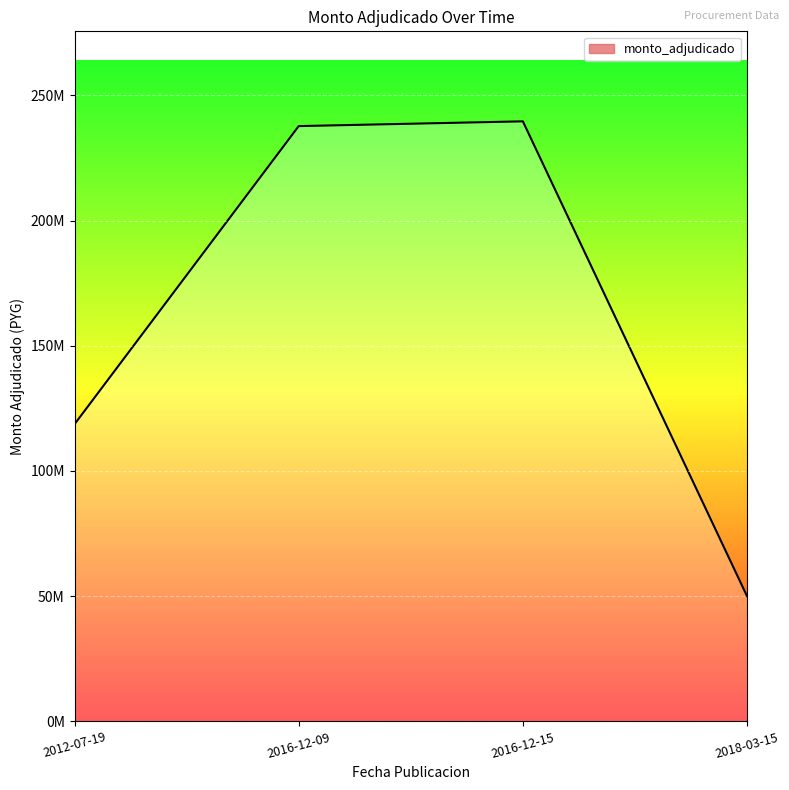

Is it true that the value at 2012-07-19 is 174782646?

False